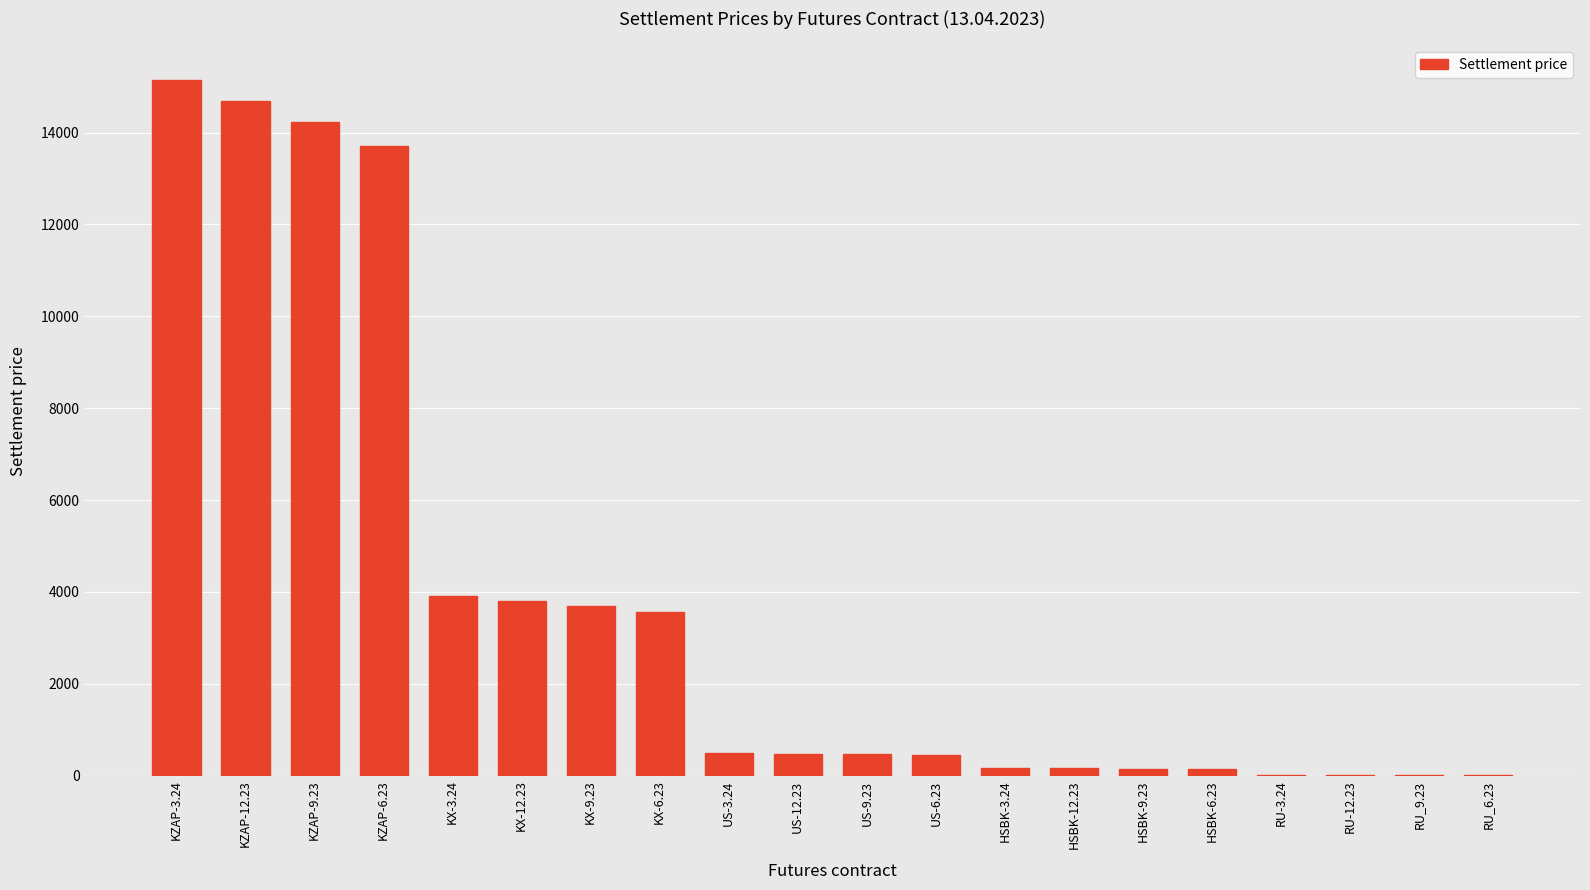

Where is the data nearest to the value 7572?

KX-3.24